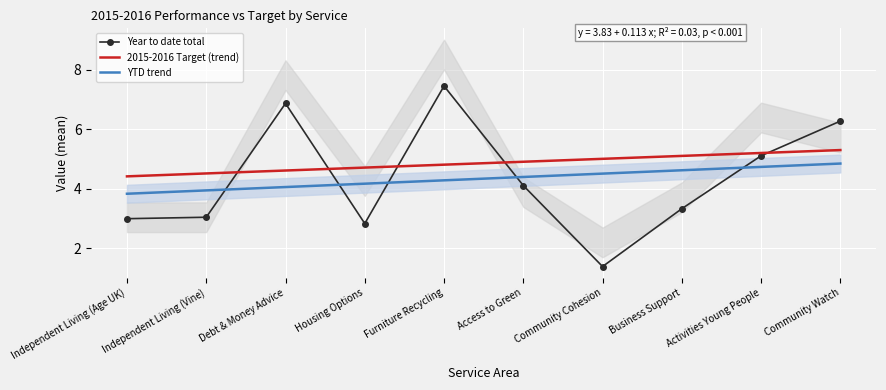

Reading right to left, list all the values displayed in this chart.

Year to date total: Community Watch=6.3	Activities Young People=5.1	Business Support=3.3	Community Cohesion=1.4	Access to Green=4.1	Furniture Recycling=7.5	Housing Options=2.8	Debt & Money Advice=6.9	Independent Living (Vine)=3.0	Independent Living (Age UK)=3.0
2015-2016 Target (trend): Community Watch=5.3	Activities Young People=5.2	Business Support=5.1	Community Cohesion=5.0	Access to Green=4.9	Furniture Recycling=4.8	Housing Options=4.7	Debt & Money Advice=4.6	Independent Living (Vine)=4.5	Independent Living (Age UK)=4.4
YTD trend: Community Watch=4.9	Activities Young People=4.7	Business Support=4.6	Community Cohesion=4.5	Access to Green=4.4	Furniture Recycling=4.3	Housing Options=4.2	Debt & Money Advice=4.1	Independent Living (Vine)=3.9	Independent Living (Age UK)=3.8